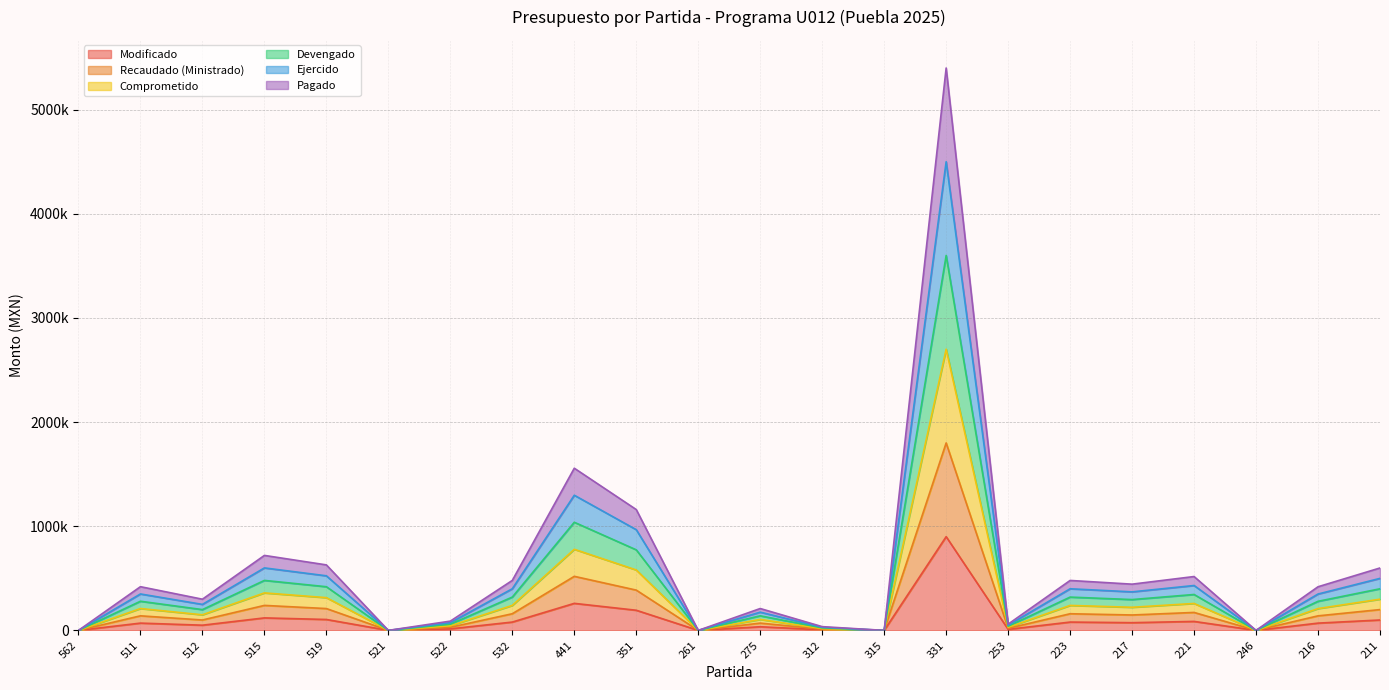

The Pagado series shows 291512.5 at 275. True or false?

False